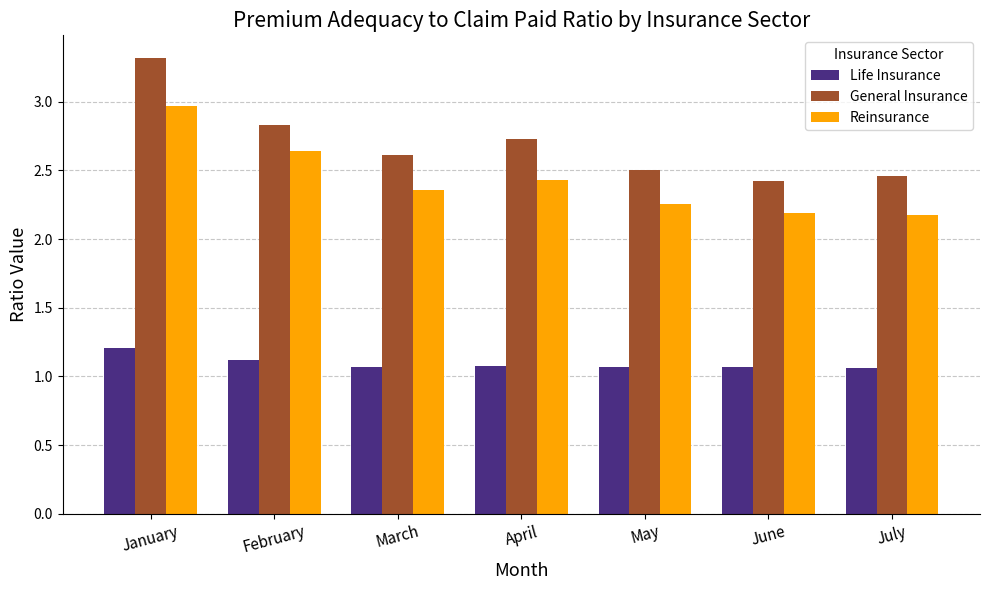

Rank the series by their average value, from highest to lowest.

General Insurance, Reinsurance, Life Insurance